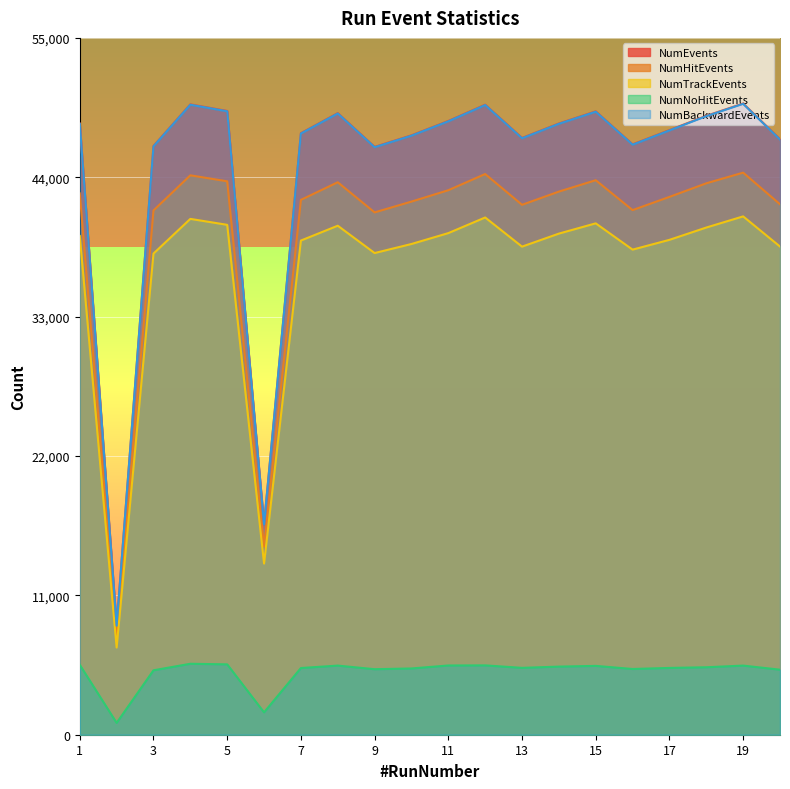

List the labels in order of NumHitEvents value, largest first.

19, 12, 4, 15, 5, 8, 18, 11, 14, 1, 17, 7, 10, 20, 13, 16, 3, 9, 6, 2